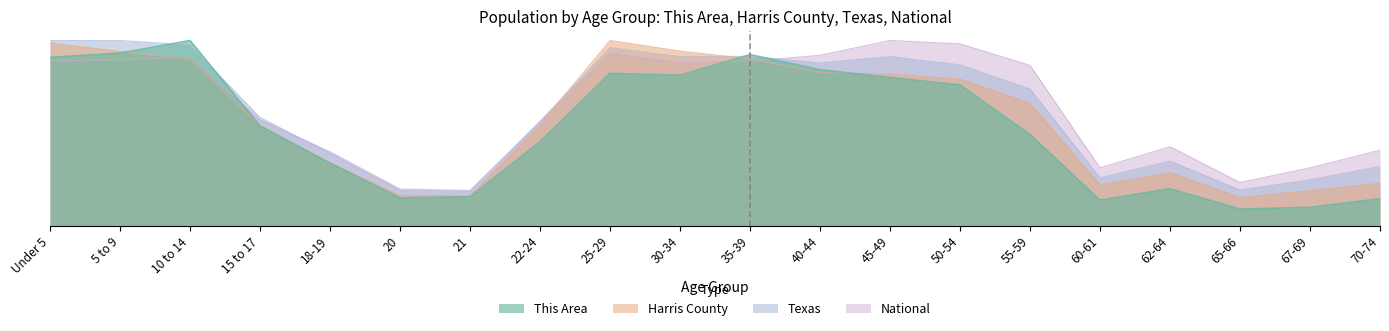

What is the difference between the Harris County values at 40-44 and 60-61?

391.0